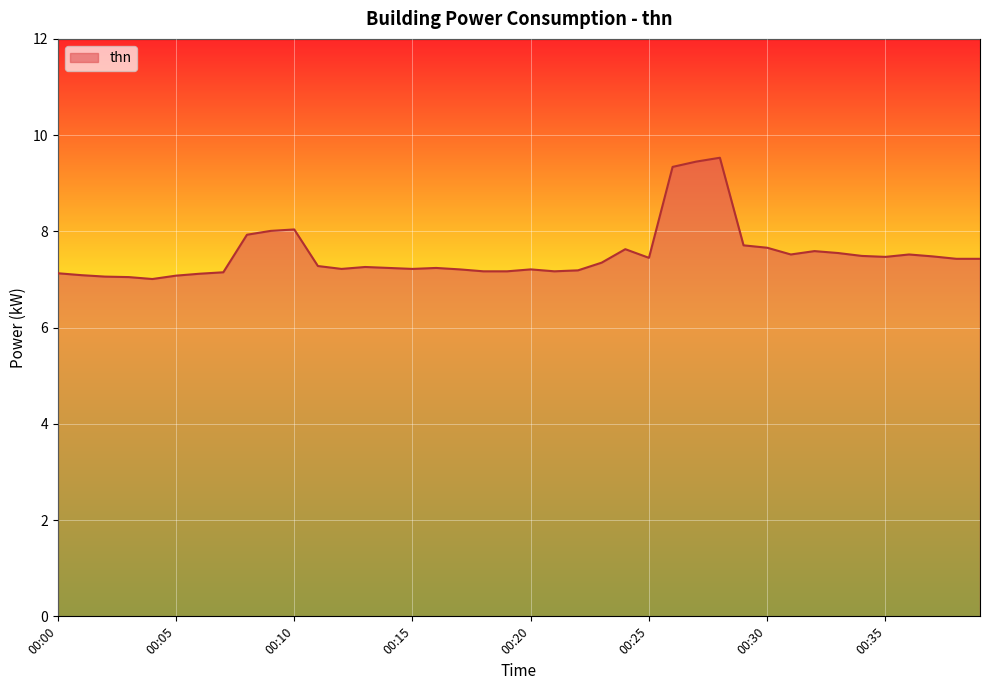

What is the difference between the second highest and second lowest values?

2.4